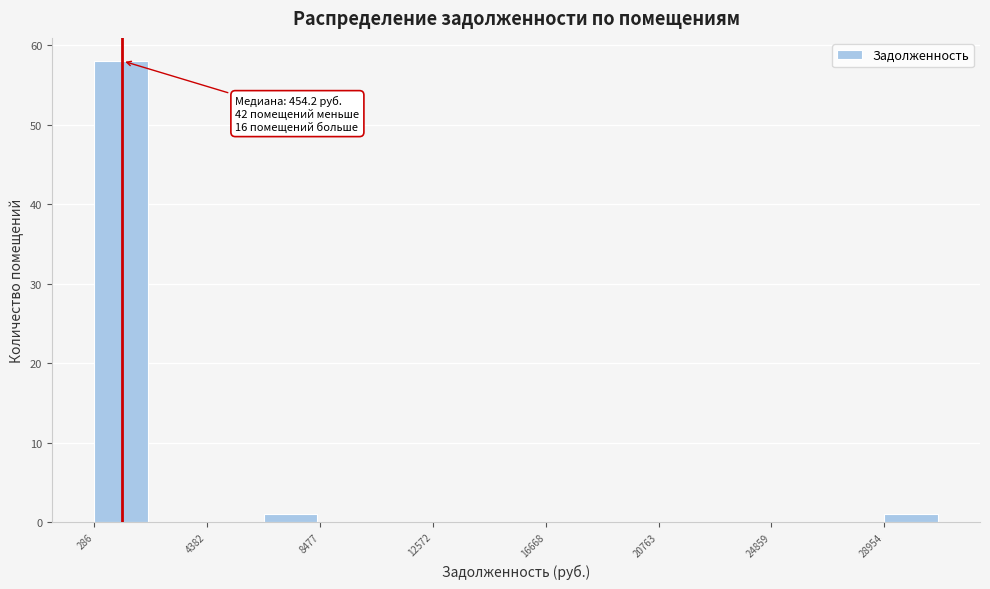

Over which range of the x-axis is the bar tallest?

500 to 2500